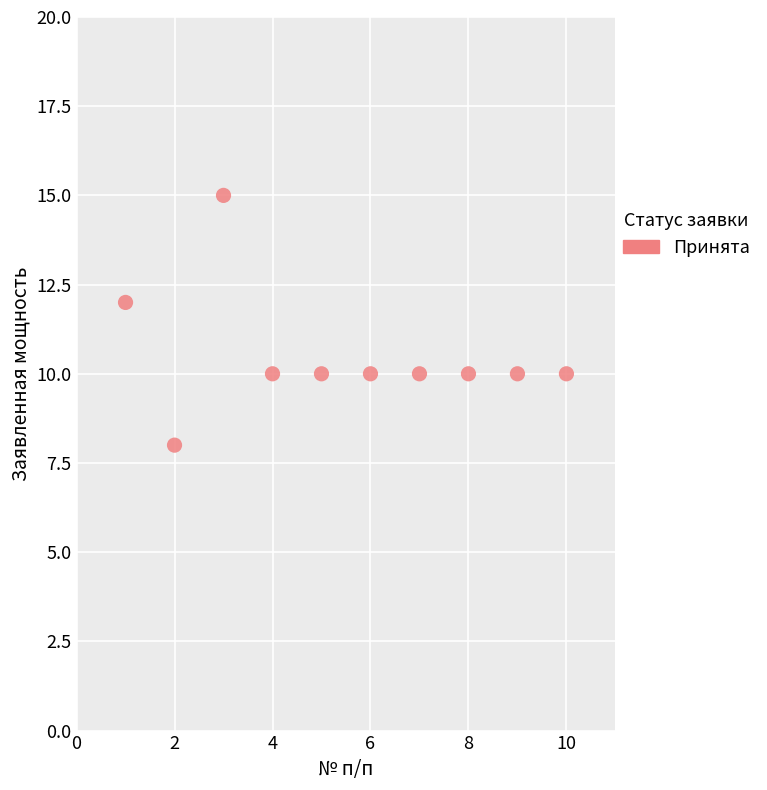

What is the range of Y values (max minus min)?

7